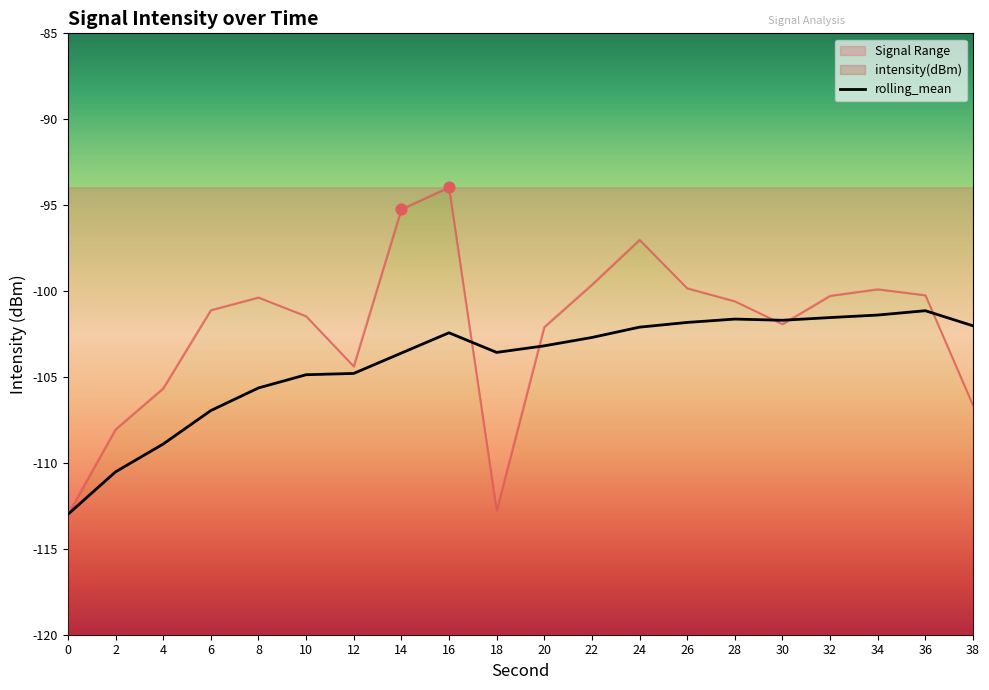

Between 24 and 38, which is larger?

38